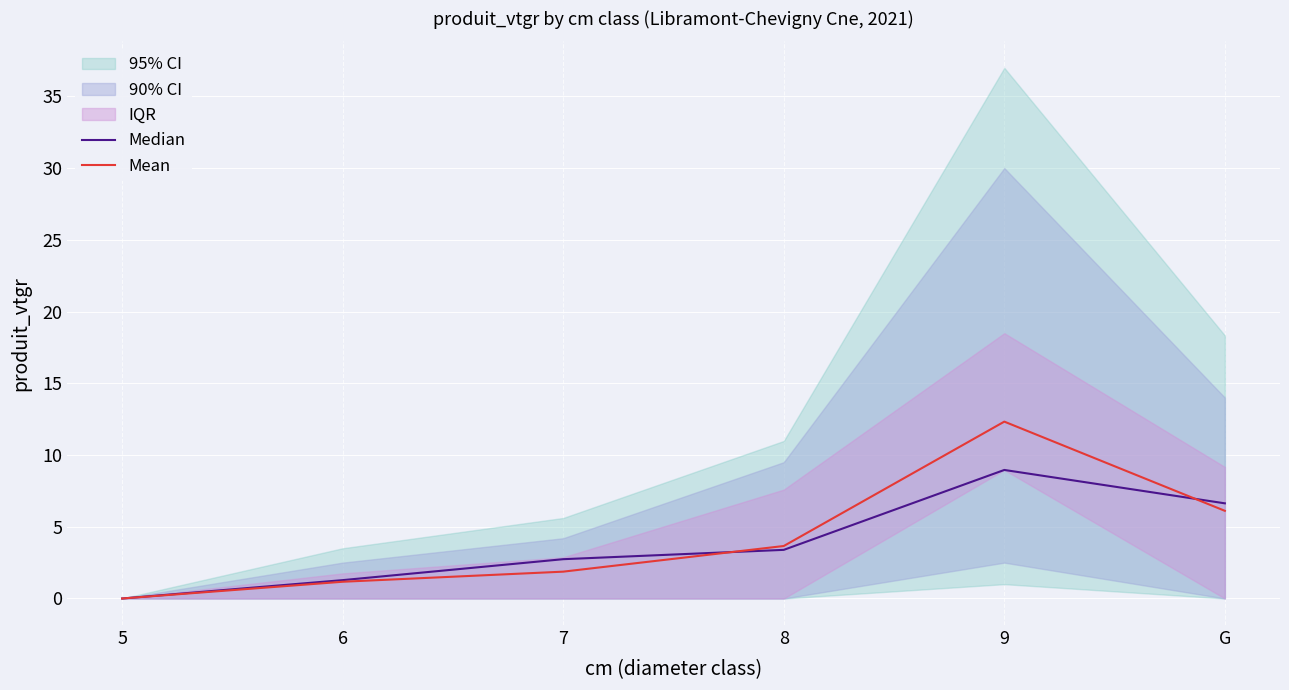

How many intersections are there between Mean and Median?

2